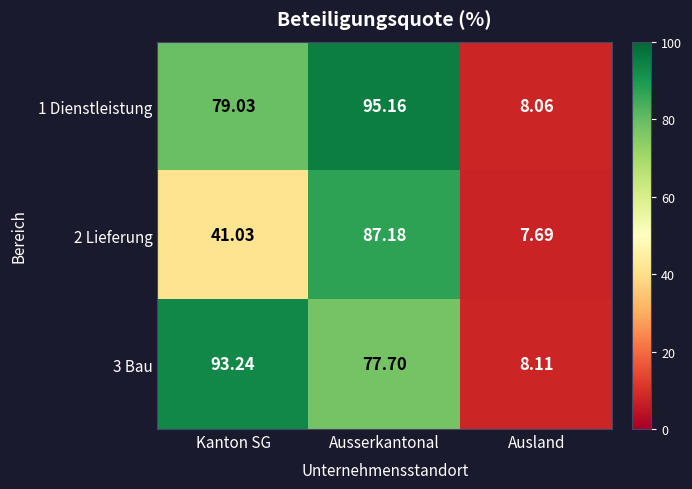

At how many categories does at least one series exceed 64?

2